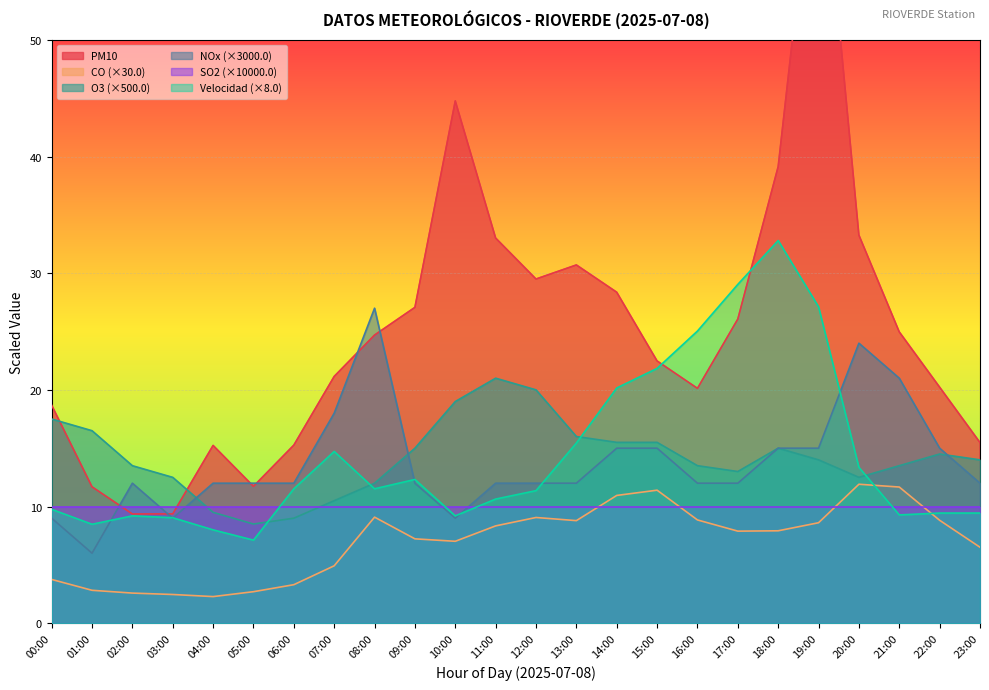

Which series changed the most between 00:00 and 14:00?

Velocidad